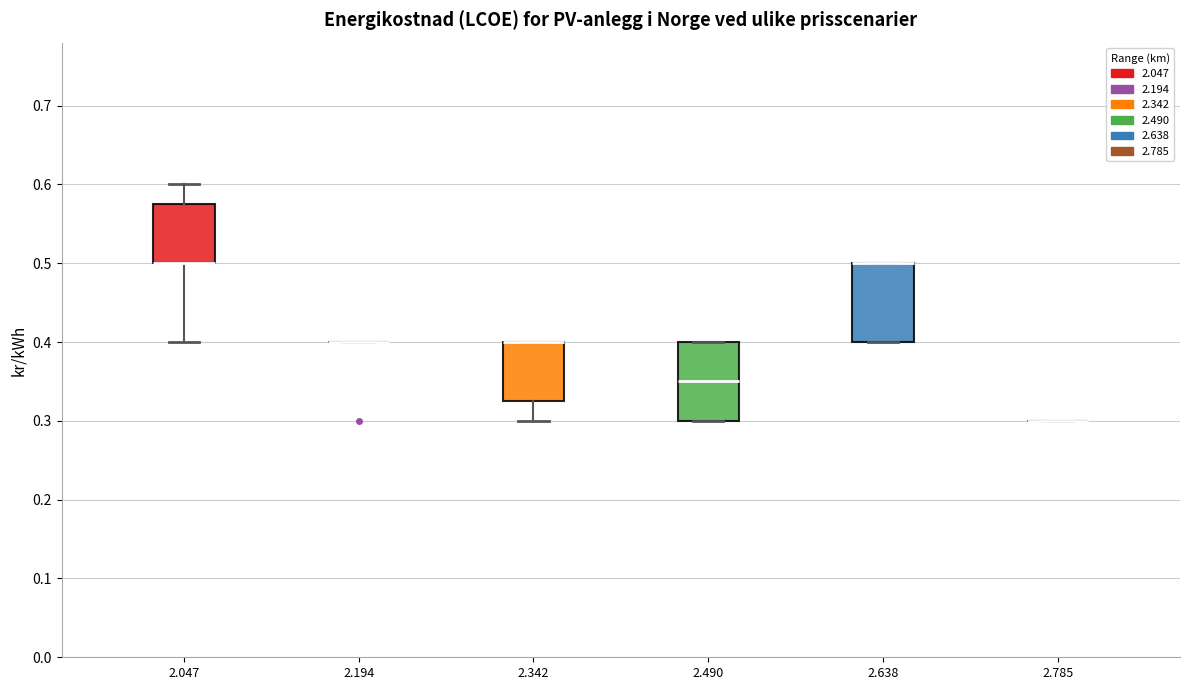

Reading left to right, read every box against the y-axis: the position of its median line, the range the box covers, and the ends of its whiskers. The values are not printed on the chart, so give them approximately, as read against the axis.

2.047: median 0.50 (drawn on the box's lower edge), box 0.50 to 0.58, whiskers 0.40 to 0.60
2.194: box collapsed to a line at 0.40, whiskers 0.40 to 0.40
2.342: median 0.40 (drawn on the box's upper edge), box 0.33 to 0.40, whiskers 0.30 to 0.40
2.490: median 0.35, box 0.30 to 0.40, whiskers 0.30 to 0.40
2.638: median 0.50 (drawn on the box's upper edge), box 0.40 to 0.50, whiskers 0.40 to 0.50
2.785: box collapsed to a line at 0.30, whiskers 0.30 to 0.30